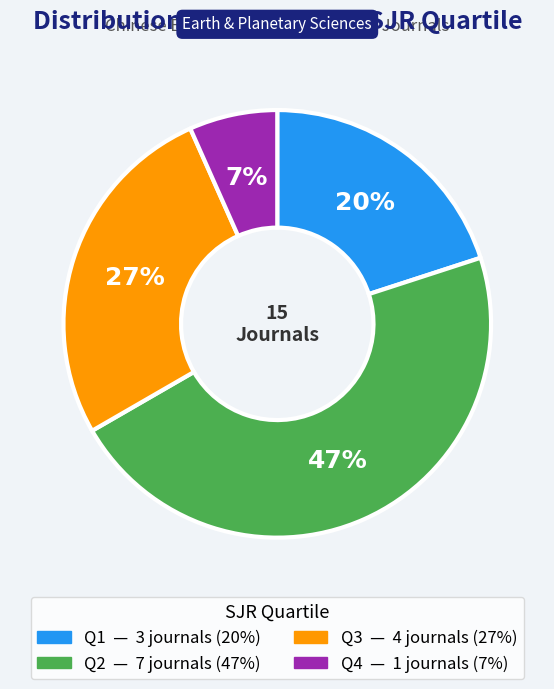

Count the number of slices in the pie.

4